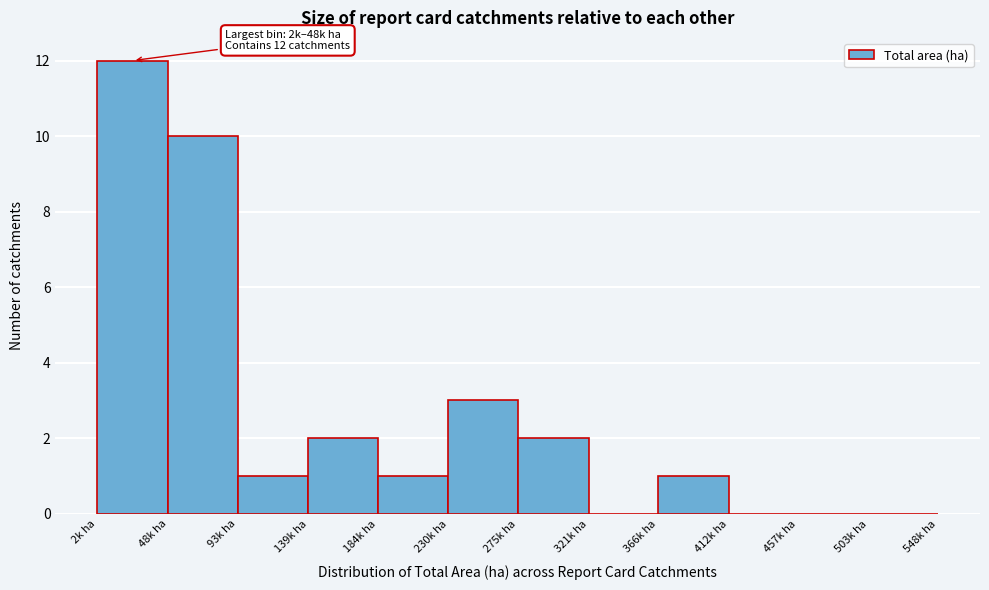

Reading left to right, list all the values displayed in this chart.

2k ha=12	48k ha=10	93k ha=1	139k ha=2	184k ha=1	230k ha=3	275k ha=2	321k ha=0	366k ha=1	412k ha=0	457k ha=0	503k ha=0